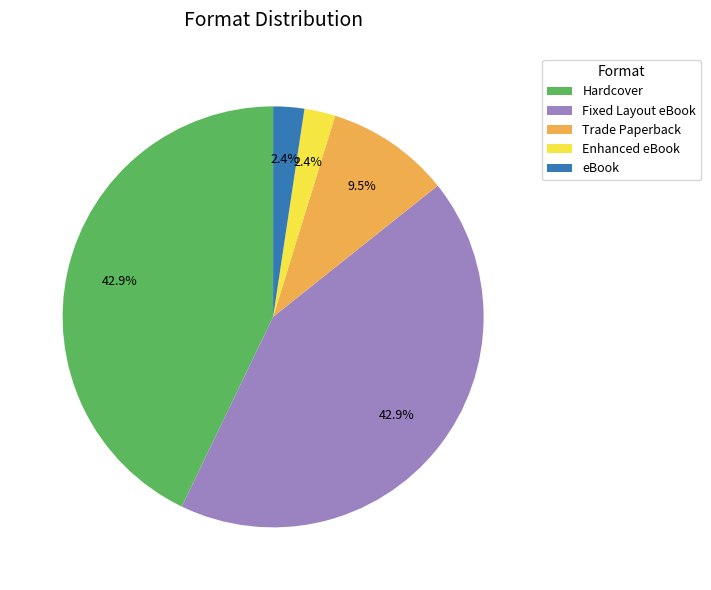

Is there a majority slice in this chart?

No